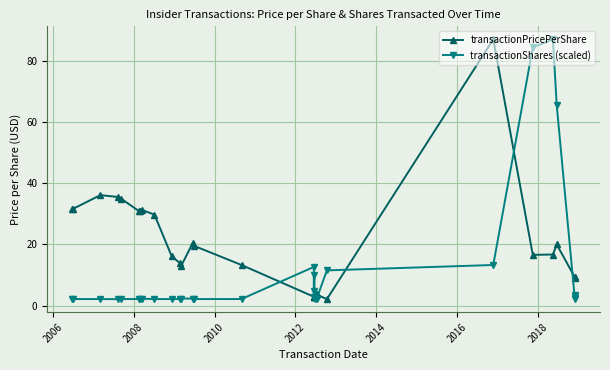

Which series has the largest total across all categories?

transactionPricePerShare